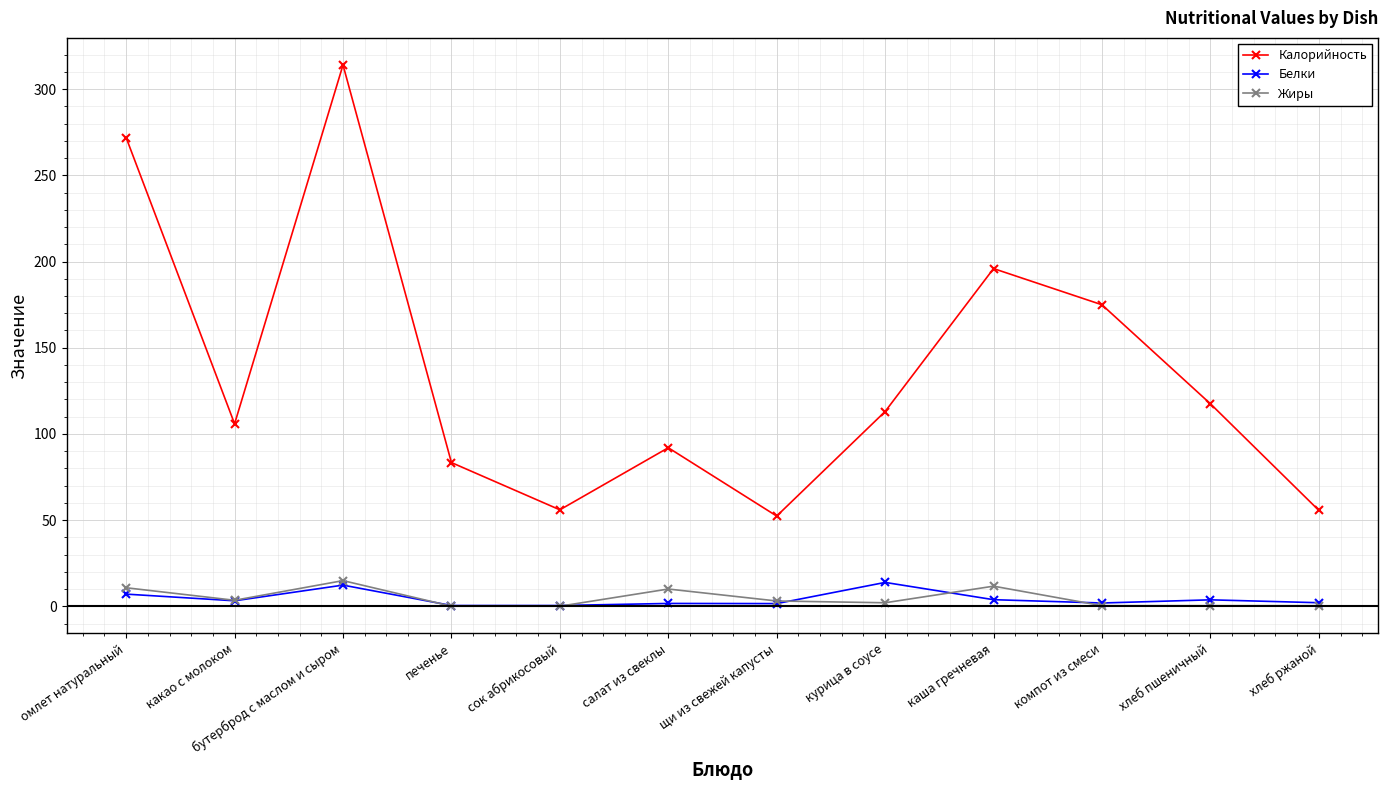

True or false: Жиры and Калорийность cross at least once.

False